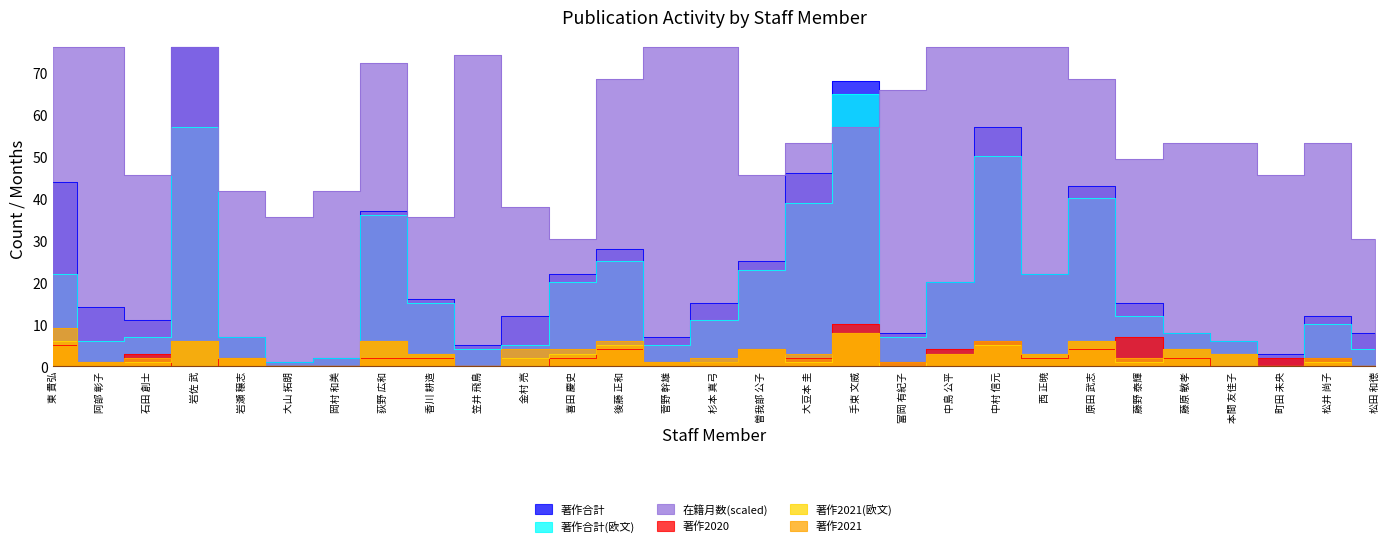

How many times do 在籍月数 and 著作合計(欧文) cross each other?

2